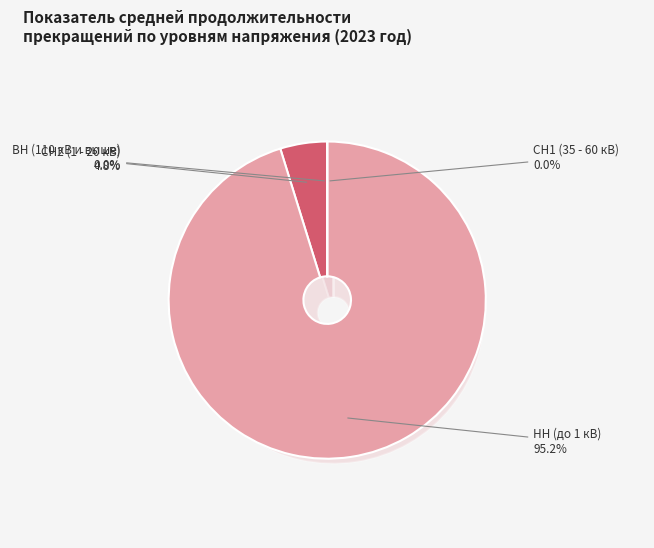

Rank the categories by value from highest to lowest.

НН (до 1 кВ), СН2 (1 - 20 кВ), ВН (110 кВ и выше), СН1 (35 - 60 кВ)